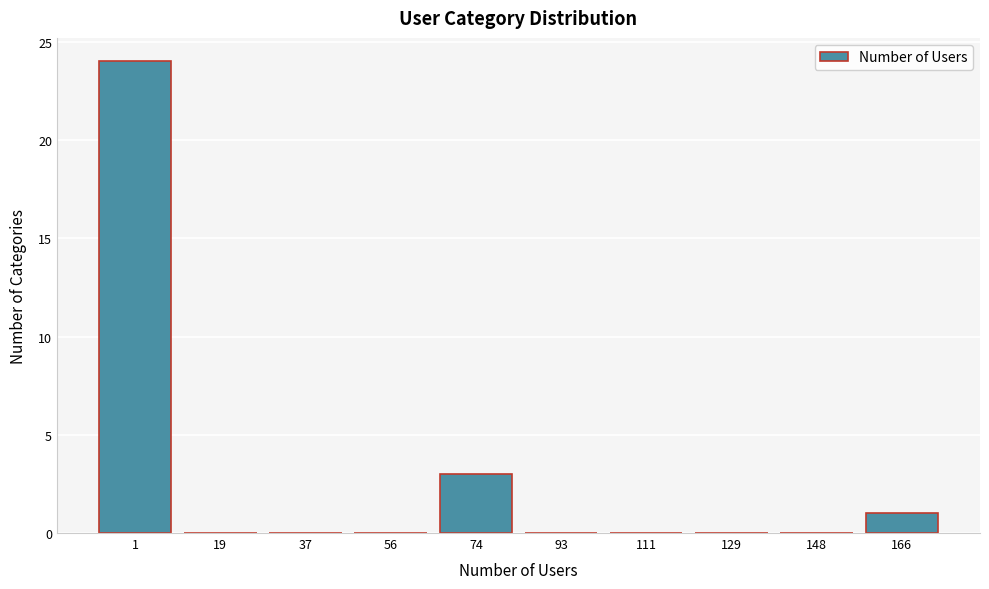

Reading left to right, what are all the values shown in this chart?

1=24	19=0	37=0	56=0	74=3	93=0	111=0	129=0	148=0	166=1